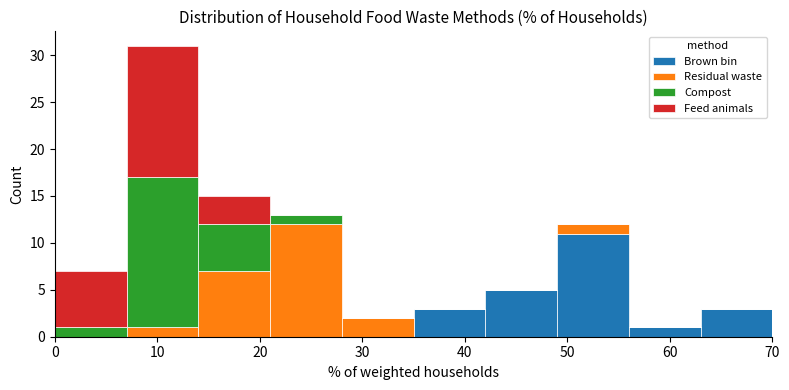

Reading left to right, transcribe this chart: for each stacked bar, give the range it covers on the x-axis and its total height. The values are not printed on the chart, so give them approximately, as read against the axis.

0 to 7: 7
7 to 14: 31
14 to 21: 15
21 to 28: 13
28 to 35: 2
35 to 42: 3
42 to 49: 5
49 to 56: 12
56 to 63: 1
63 to 70: 3